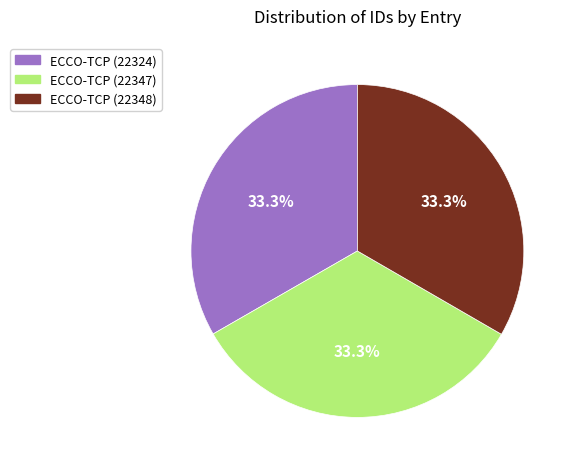

How many segments does this pie chart have?

3